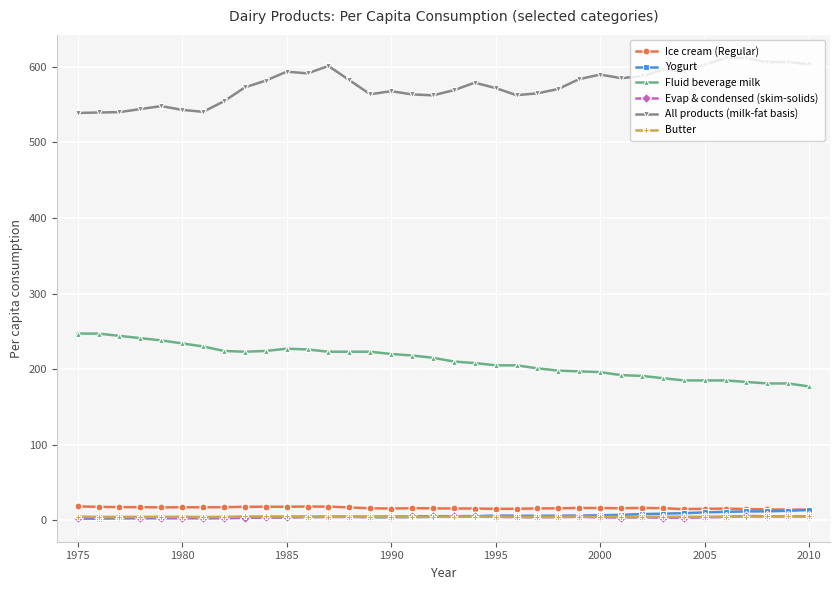

True or false: Ice cream (Regular) has more than 2 interior local peaks.

True